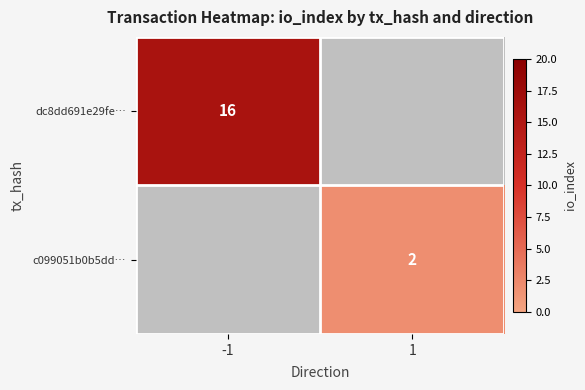

The dc8dd691e29fe… series shows 6 at -1. True or false?

False